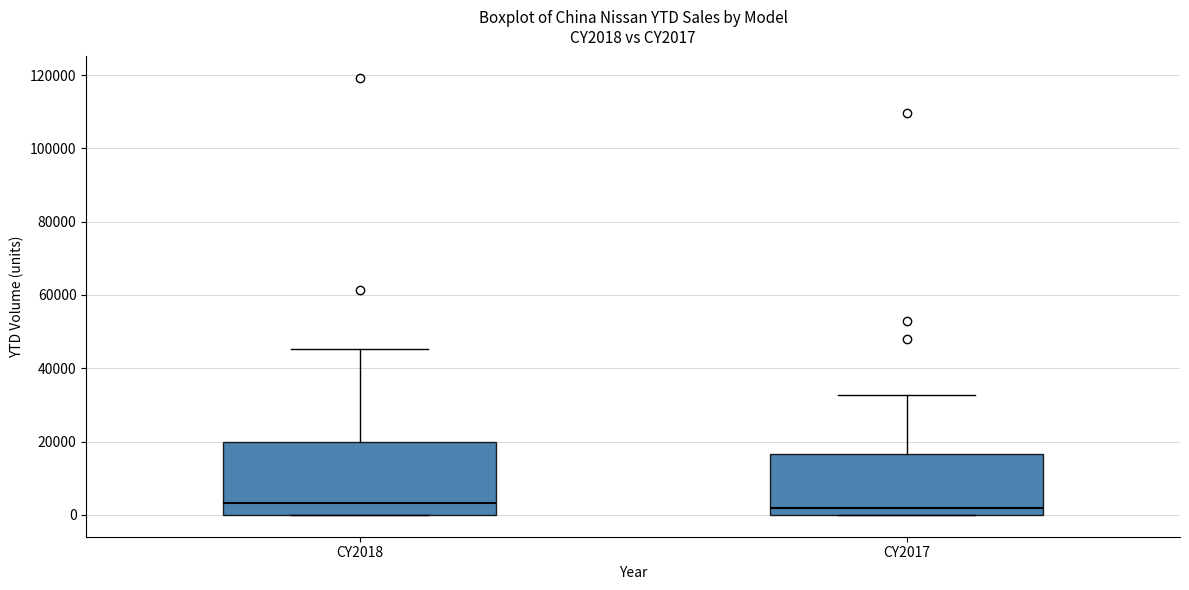

Which box is the tallest, from its lower edge to its upper edge?

CY2018